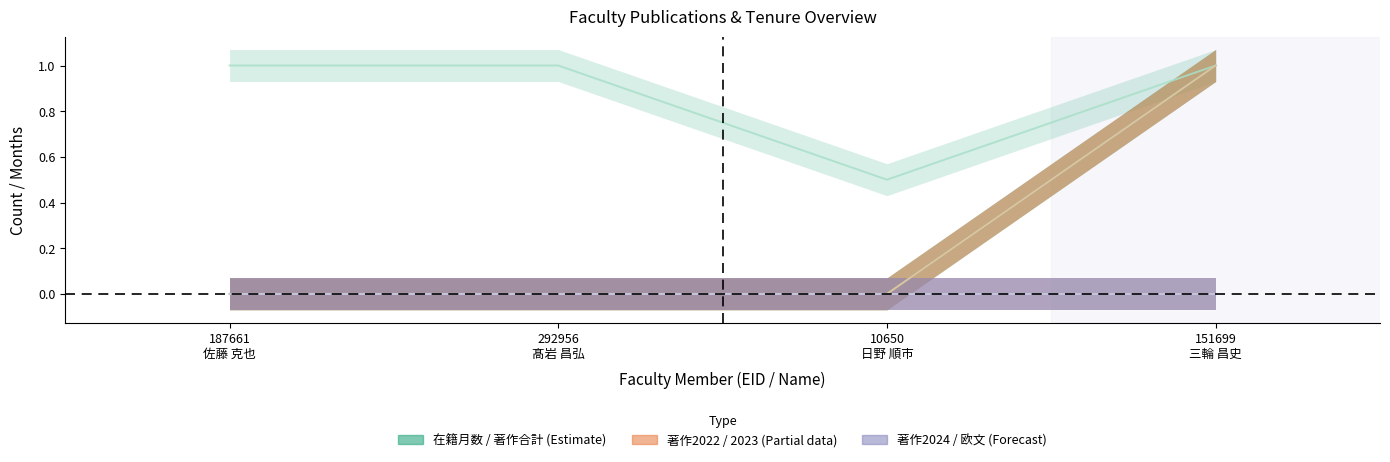

What is the value of the 著作2022 point at the 4th from the left?

1.0